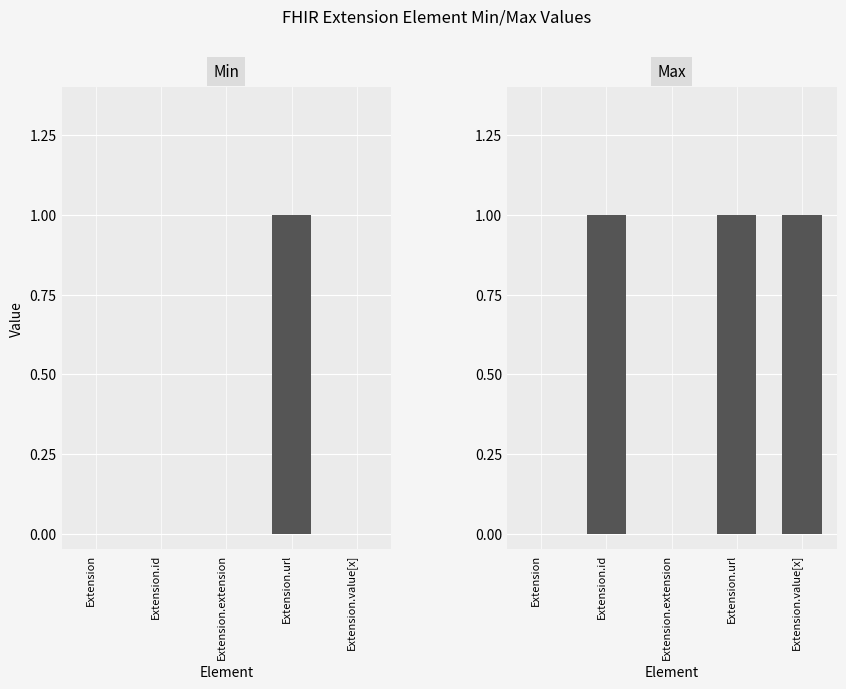

What is the difference between the maximum and minimum values in the Min series?

1